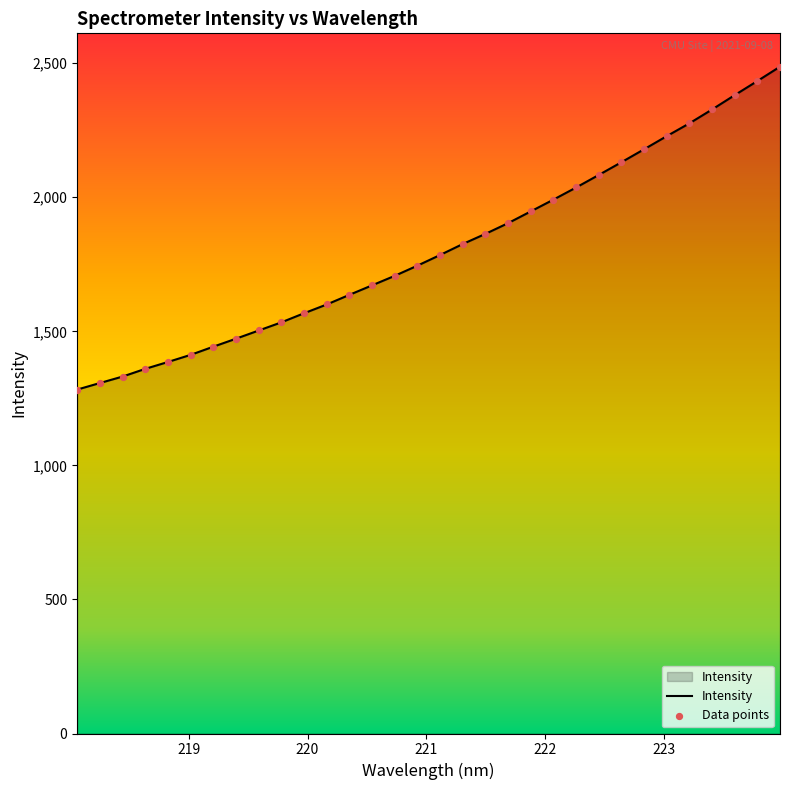

What is the greatest value displayed?

2487.2